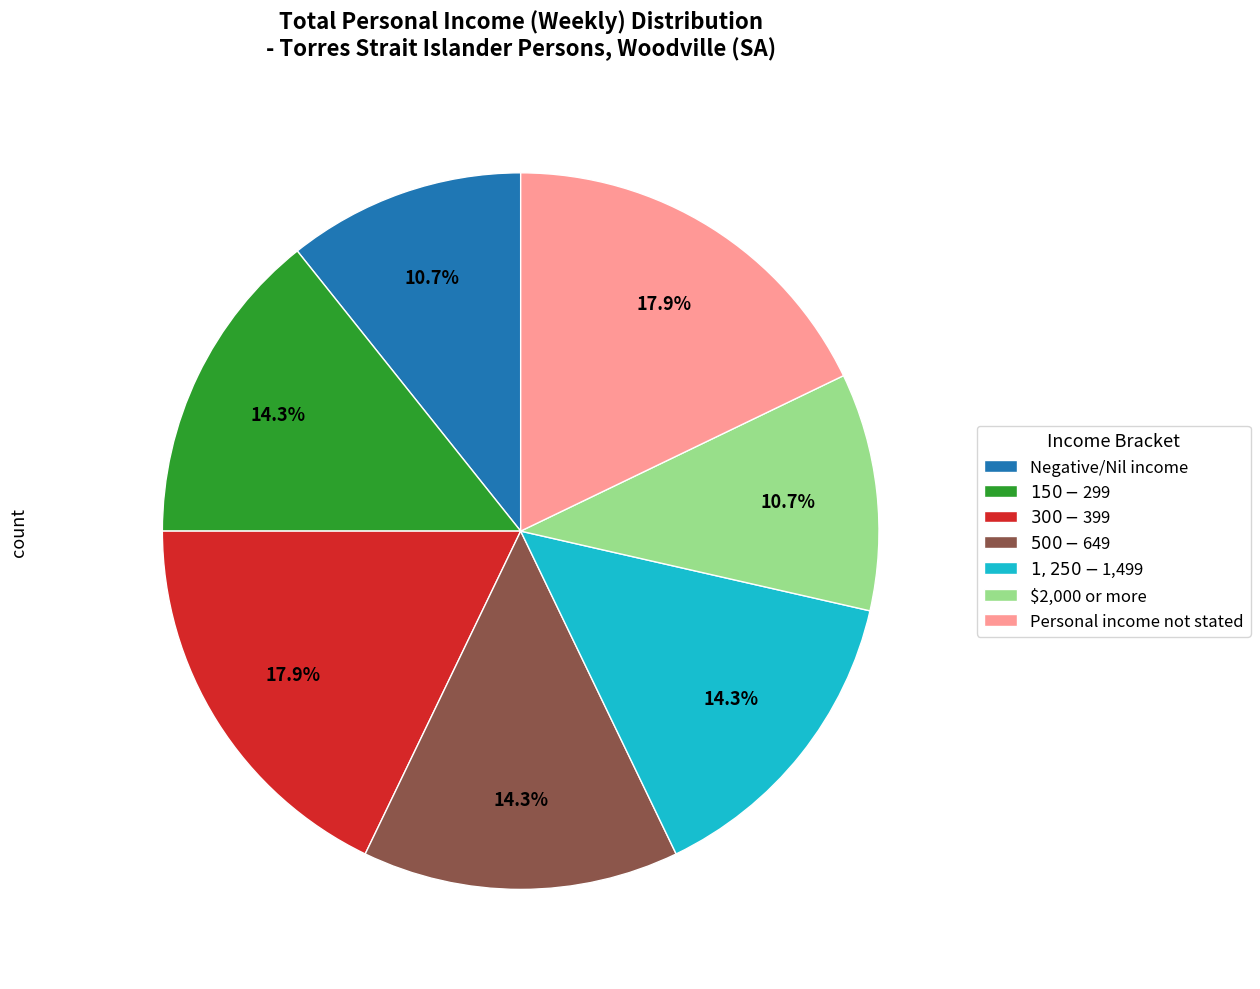

What percentage is NOT represented by Negative/Nil income?

89.3%